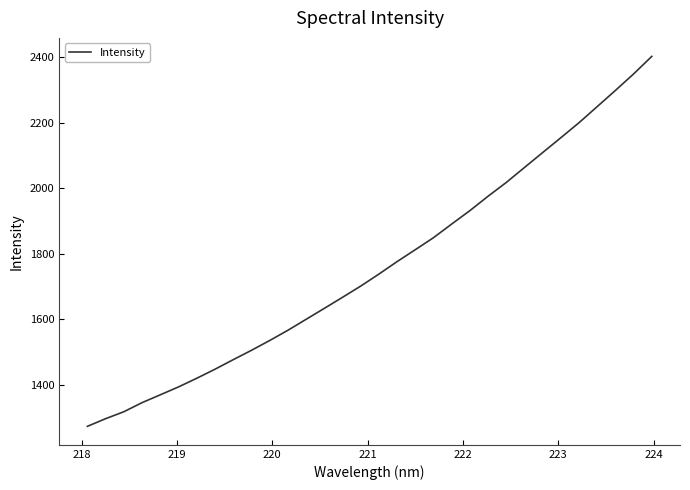

What is the difference between the maximum and minimum values?

1129.9